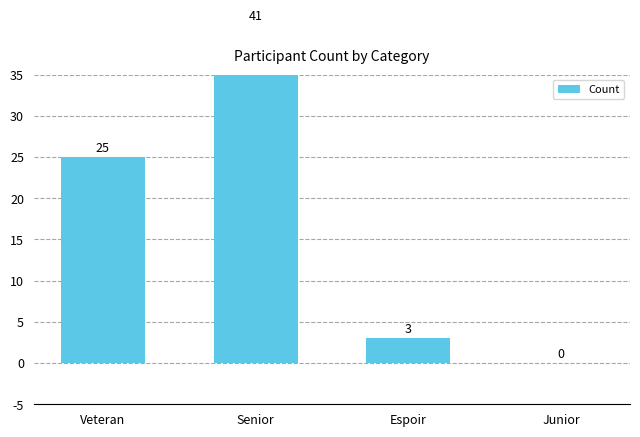

What is the difference between the second highest and second lowest values?

22